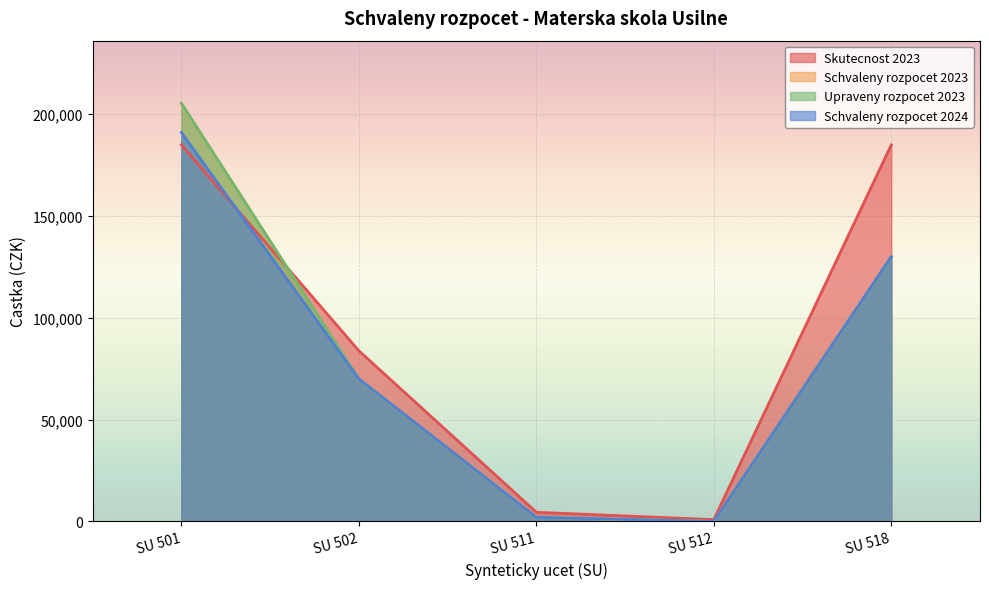

What is the difference between the highest and lowest values at SU 511?

2500.0